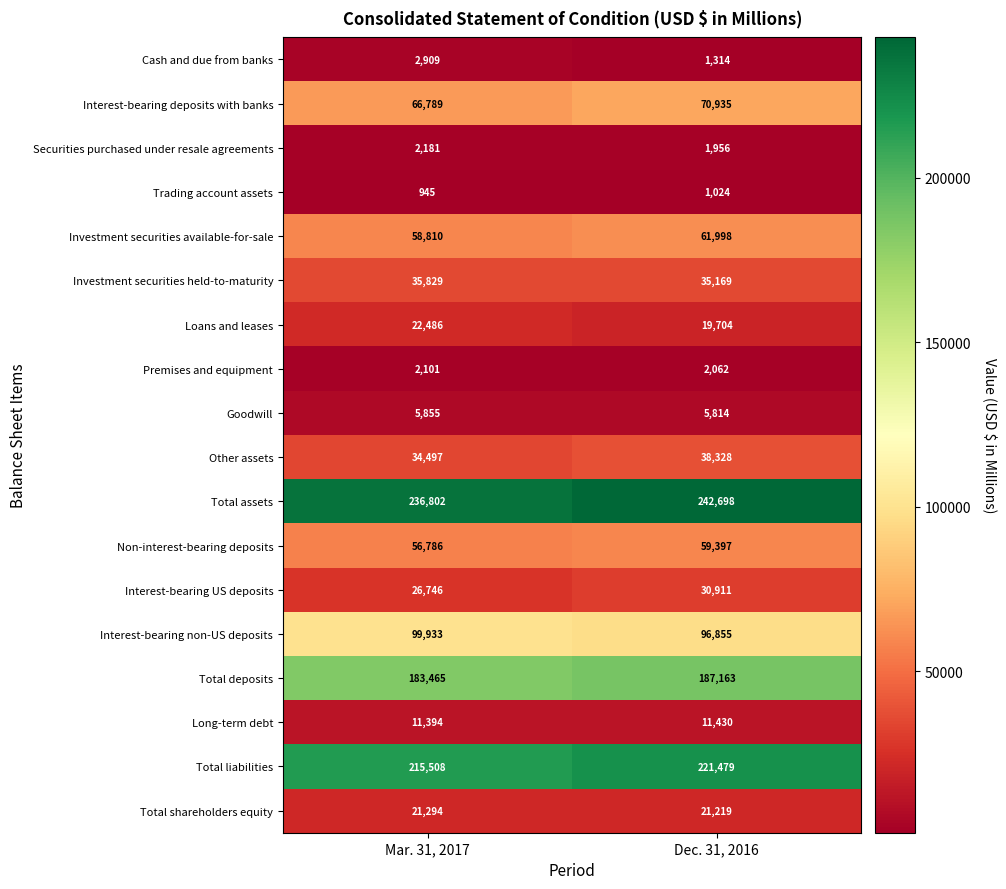

What is the spread (max minus min) of values at Dec. 31, 2016?

241674